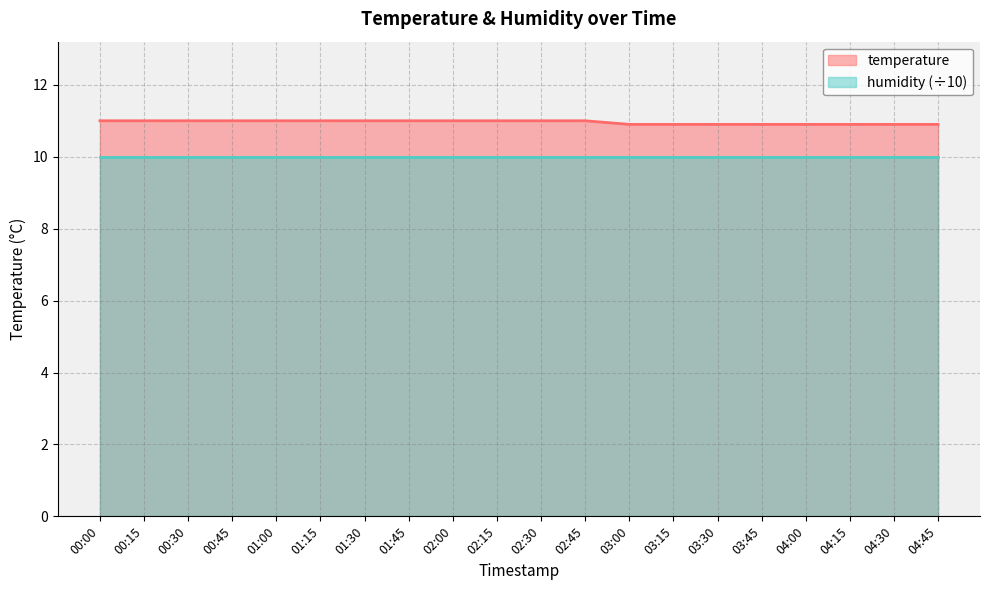

Which has a higher value, 03:15 or 02:45?

02:45